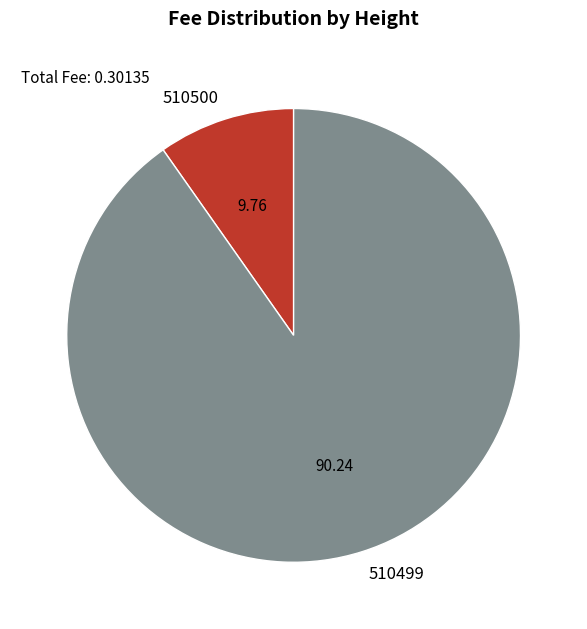

Does any single category account for the majority?

Yes